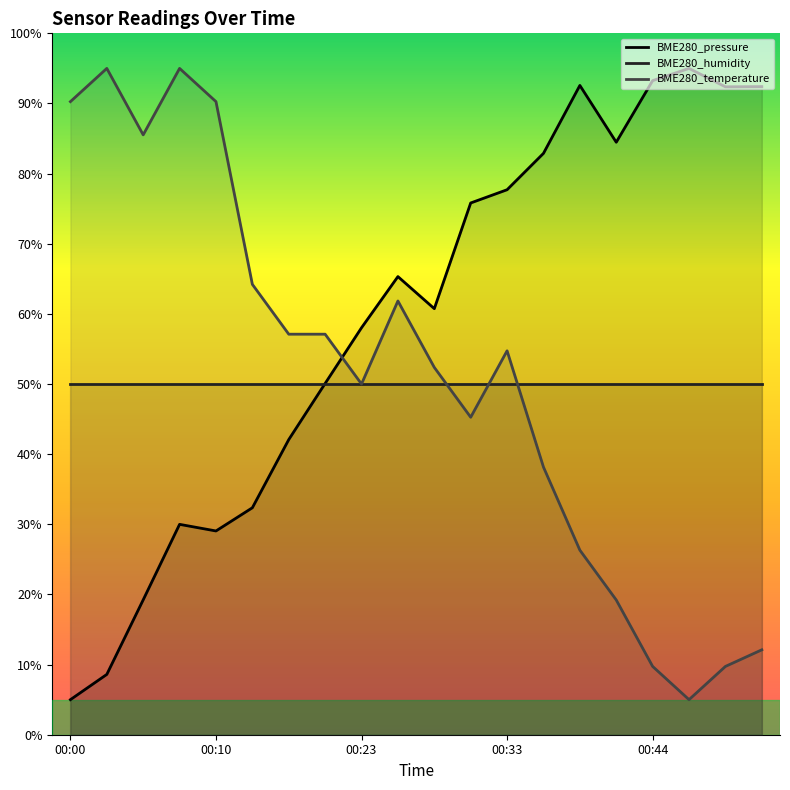

How many values in the BME280_temperature series are below 54?

10